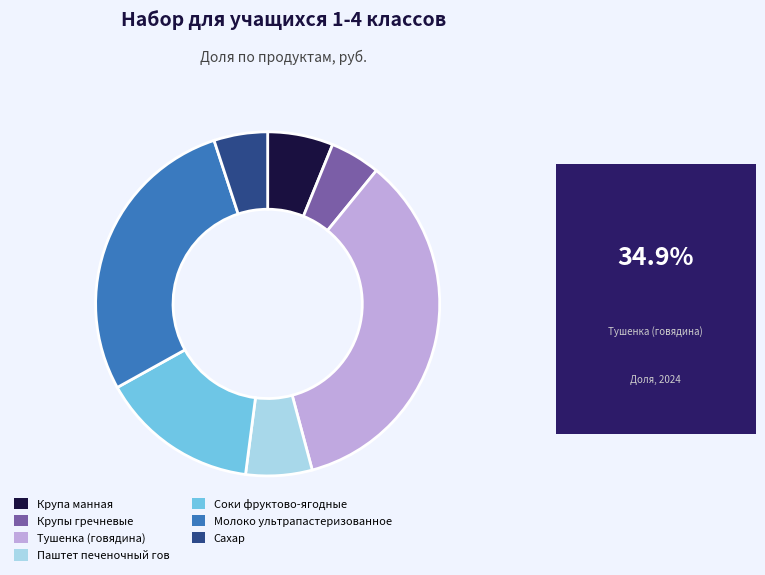

Combined, do Паштет печеночный гов and Сахар account for over 50%?

No